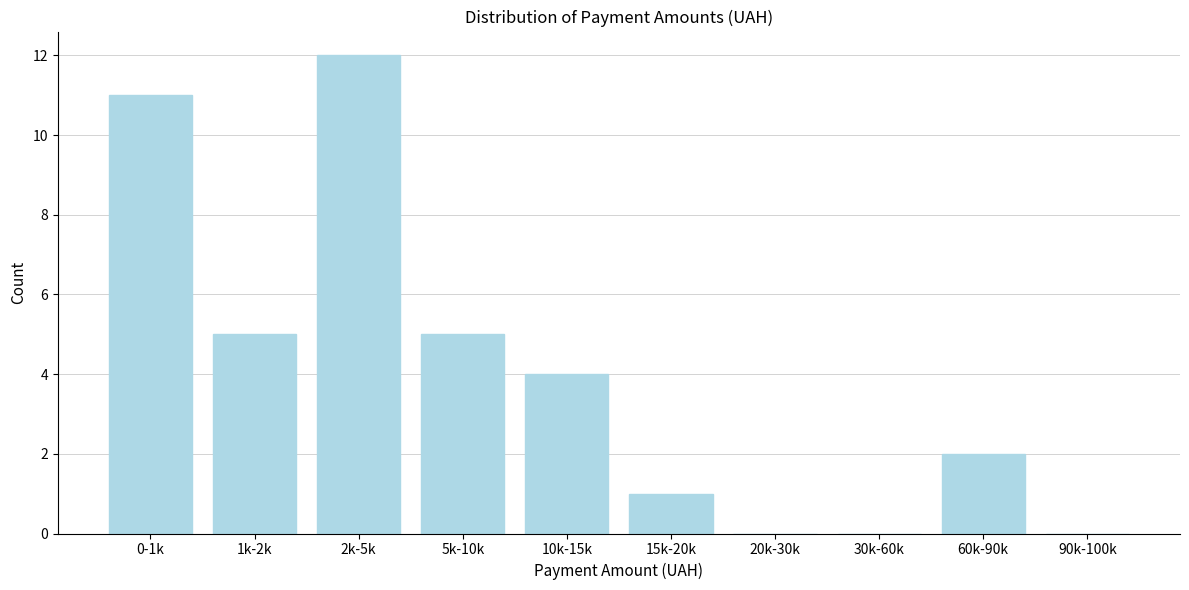

Reading left to right, list all the values displayed in this chart.

0-1k=11	1k-2k=5	2k-5k=12	5k-10k=5	10k-15k=4	15k-20k=1	20k-30k=0	30k-60k=0	60k-90k=2	90k-100k=0